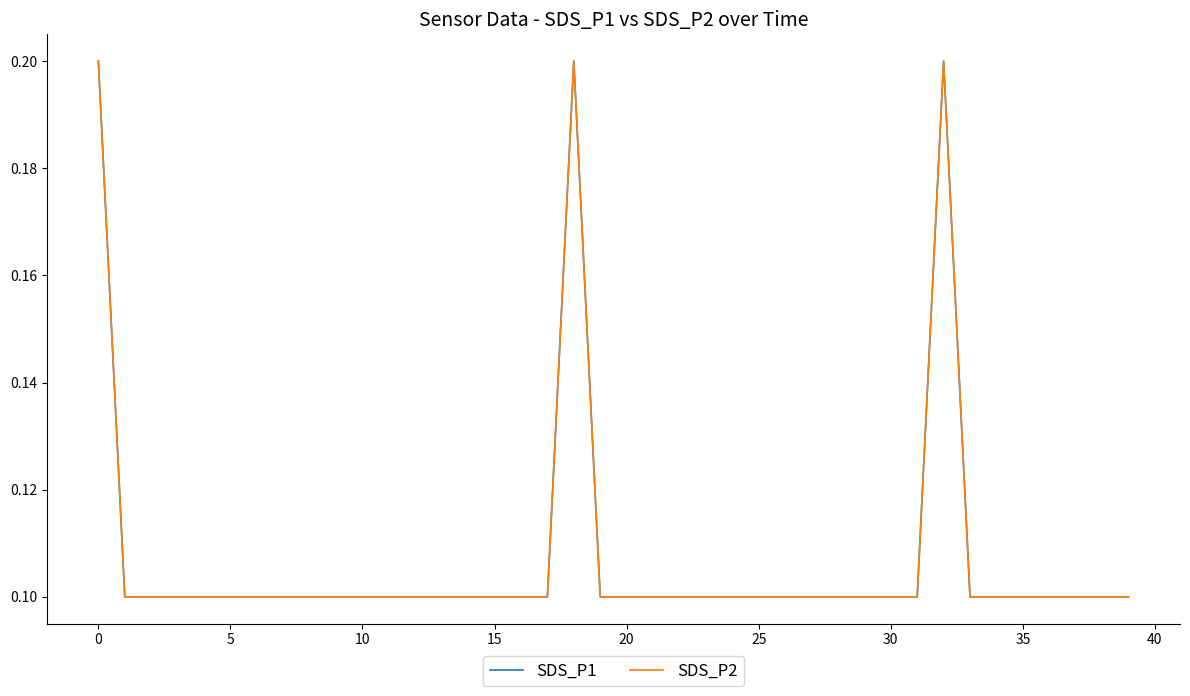

What is the average value of the SDS_P2 series?

0.1